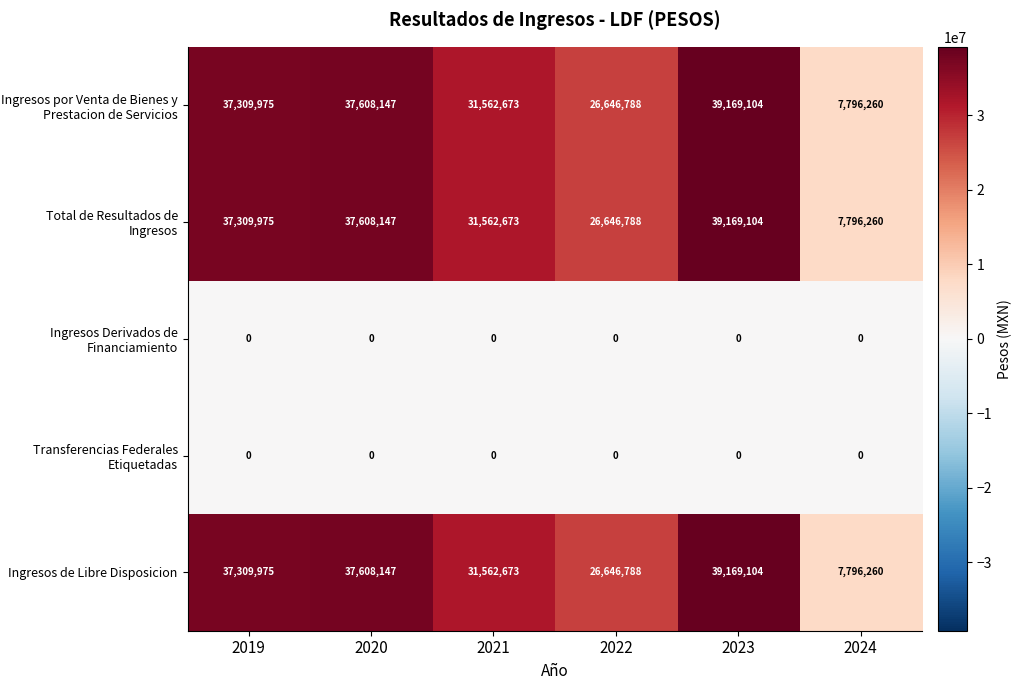

Reading left to right, extract all data points from this chart.

Ingresos por Venta de Bienes y Prestacion de Servicios: 37309975	37608147	31562673	26646788	39169104	7796260
Total de Resultados de Ingresos: 37309975	37608147	31562673	26646788	39169104	7796260
Ingresos Derivados de Financiamiento: 0	0	0	0	0	0
Transferencias Federales Etiquetadas: 0	0	0	0	0	0
Ingresos de Libre Disposicion: 37309975	37608147	31562673	26646788	39169104	7796260